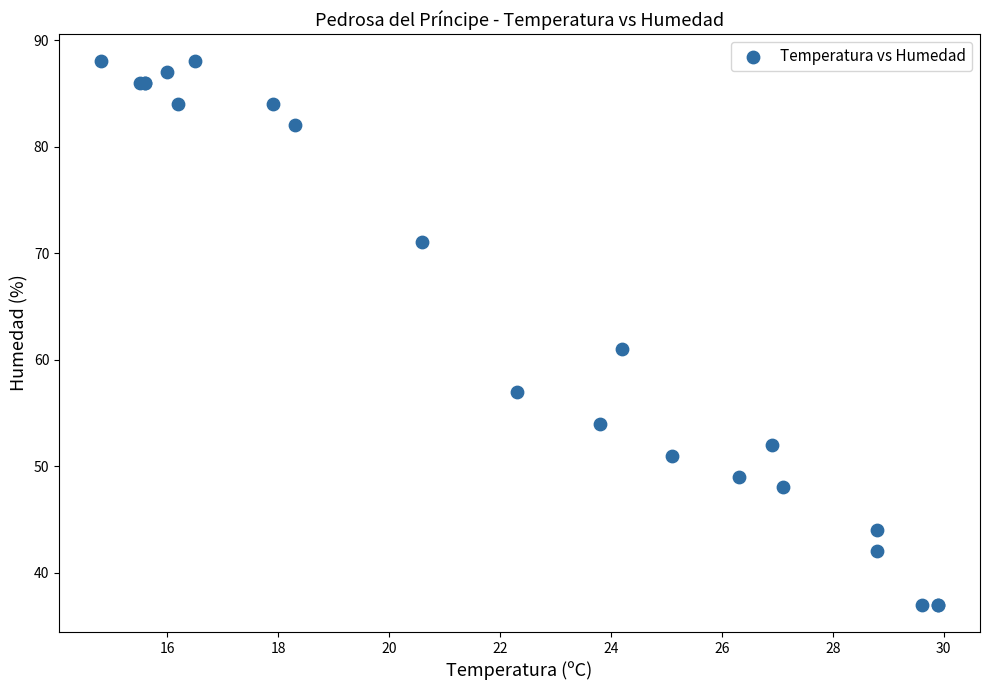

What Y value in the scatter plot is closest to 62?

61